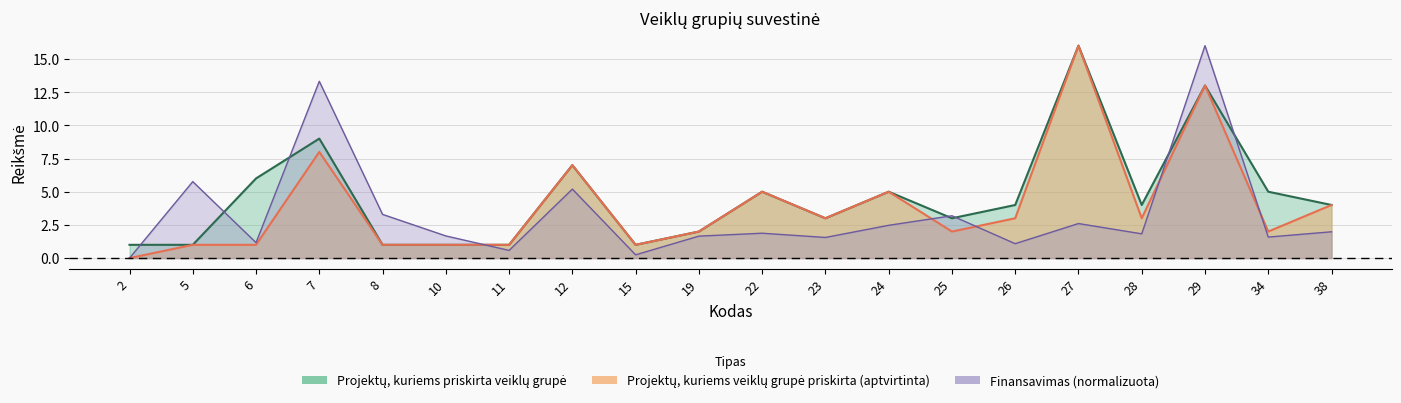

True or false: Projektų, kuriems priskirta veiklų grupė and Projektų, kuriems veiklų grupė priskirta (aptvirtinta) cross at least once.

False